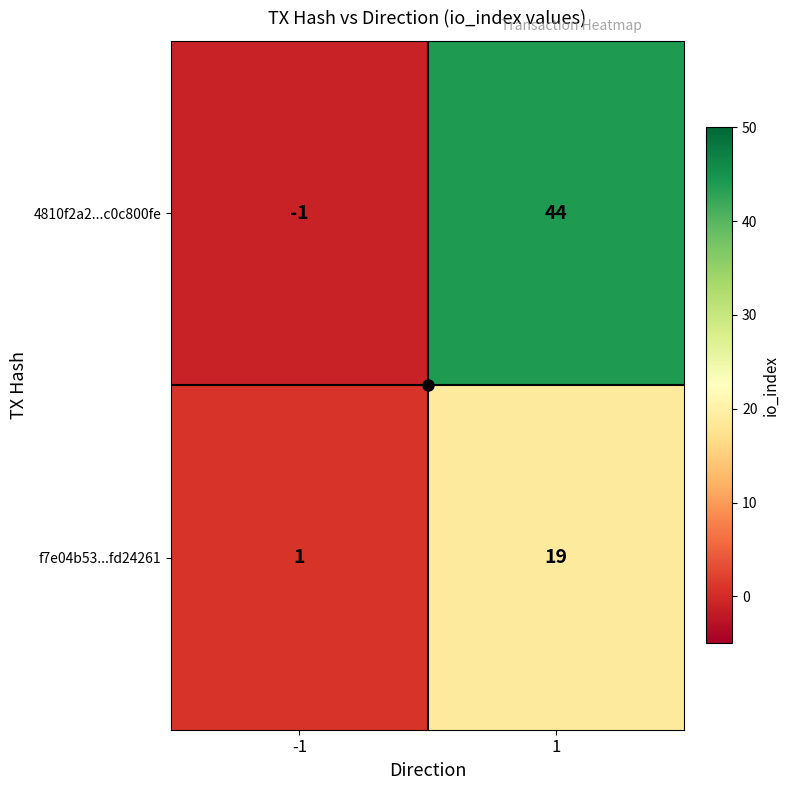

How many series are shown in this chart?

2